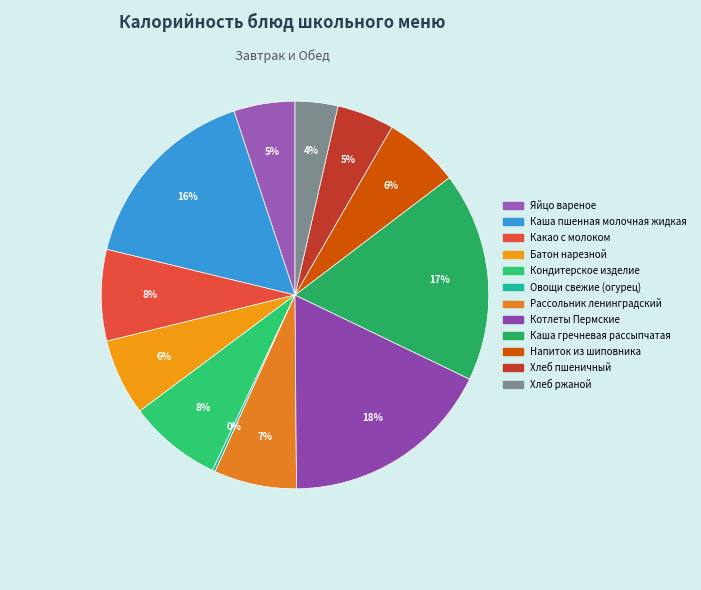

Between Каша пшенная молочная жидкая and Батон нарезной, which is larger?

Каша пшенная молочная жидкая